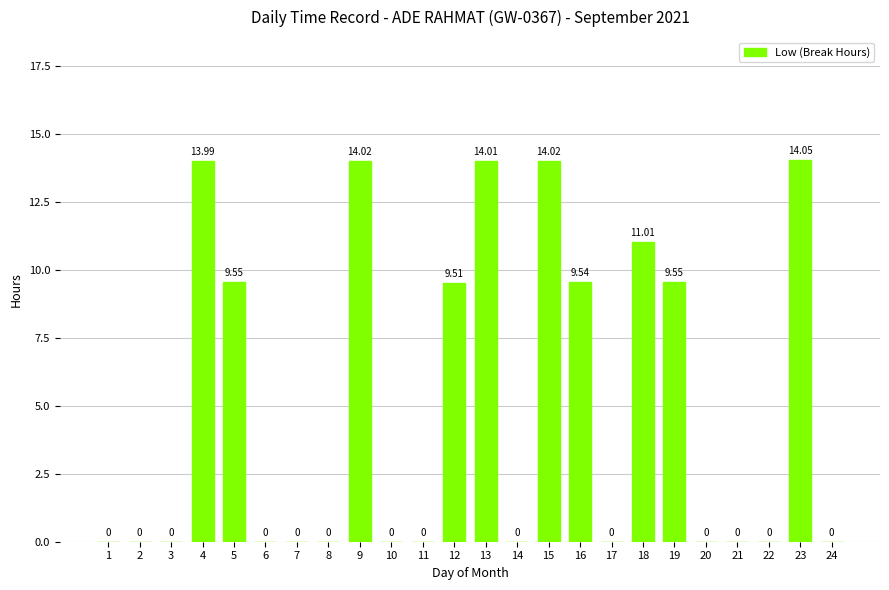

What is the change in value from 15 to 19?

-4.5